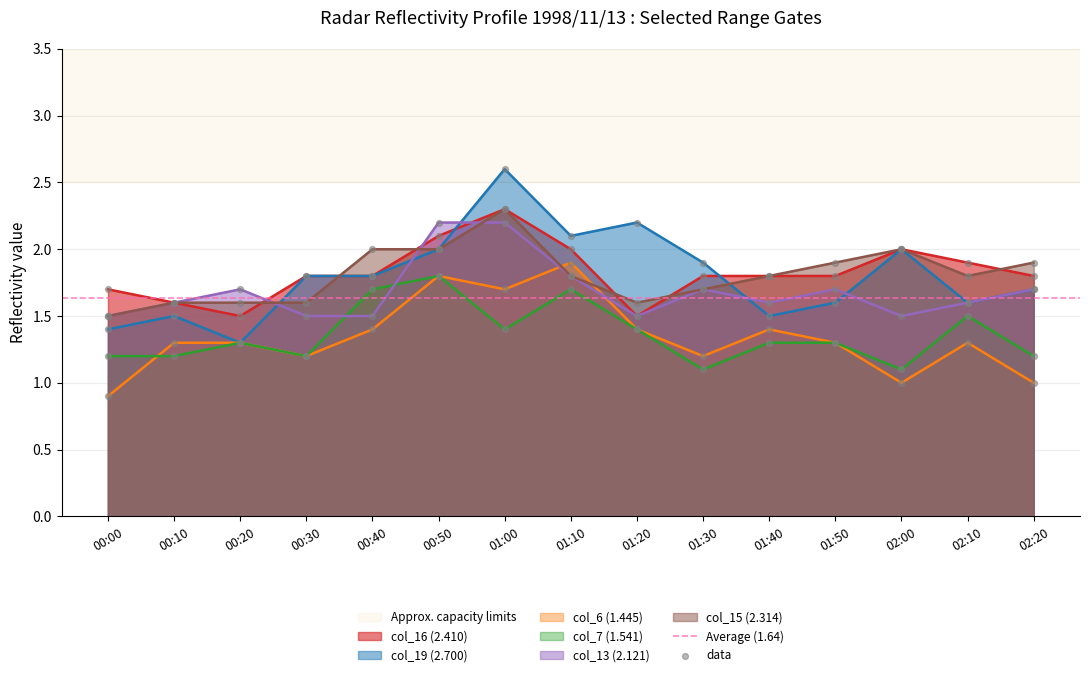

Which series has the largest Y range (max minus min)?

col_19 (2.700)